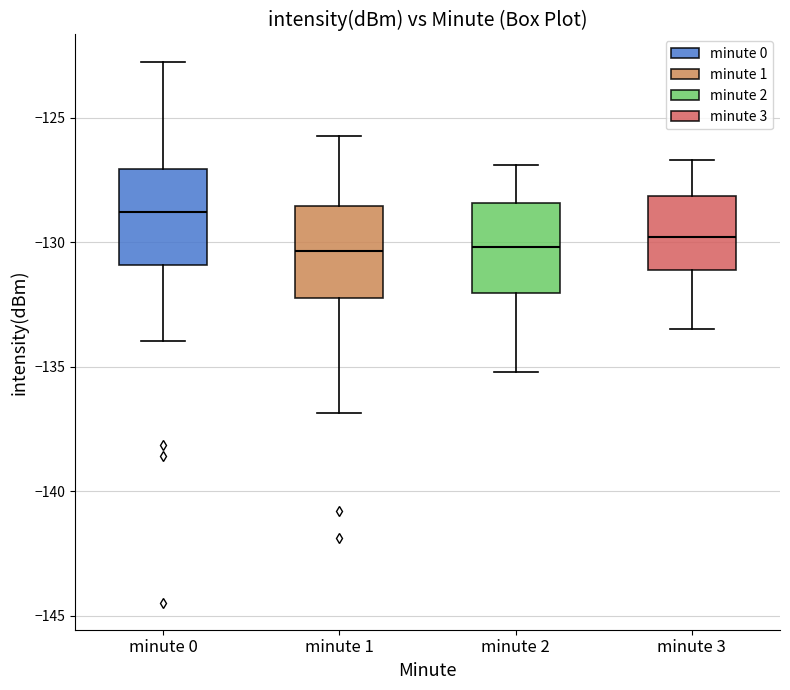

Where does the median line of the box for minute 2 sit on the y-axis? The values are not printed on the chart, so give them approximately, as read against the axis.

-130.0